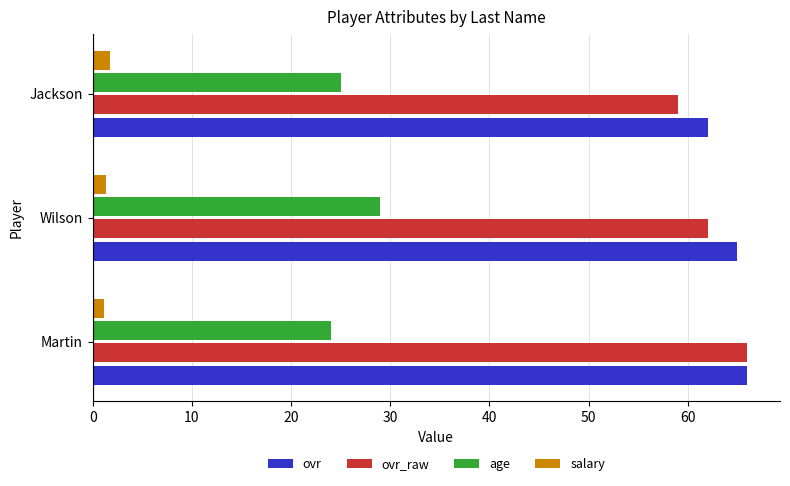

At how many categories does at least one series exceed 18?

3